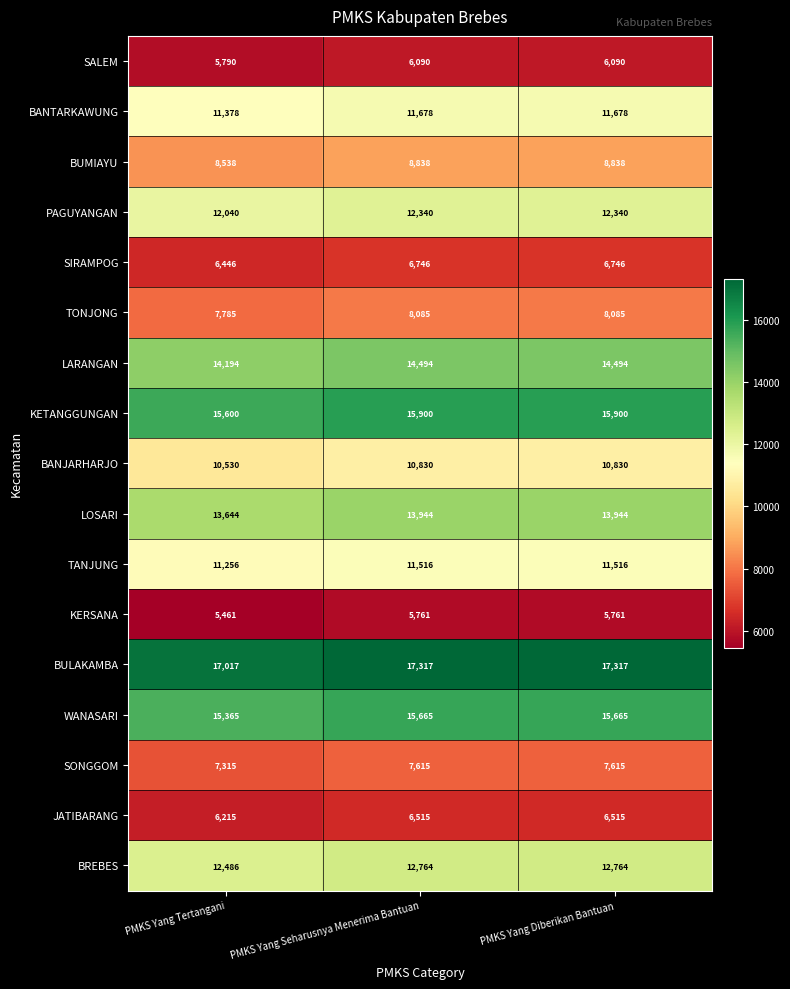

What is the spread (max minus min) of values at PMKS Yang Diberikan Bantuan?

11556